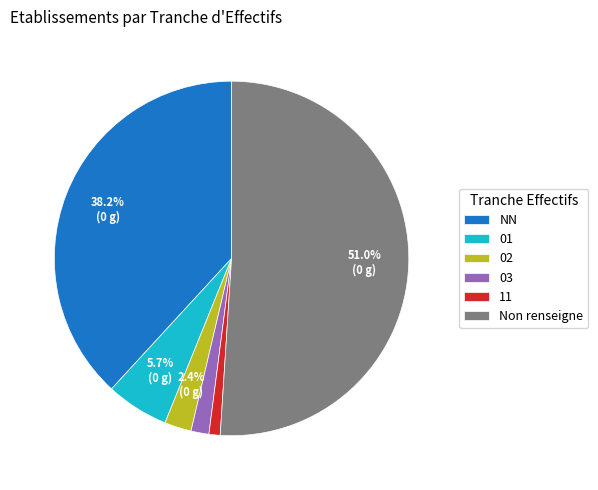

What portion of the pie excludes 02?

97.6%